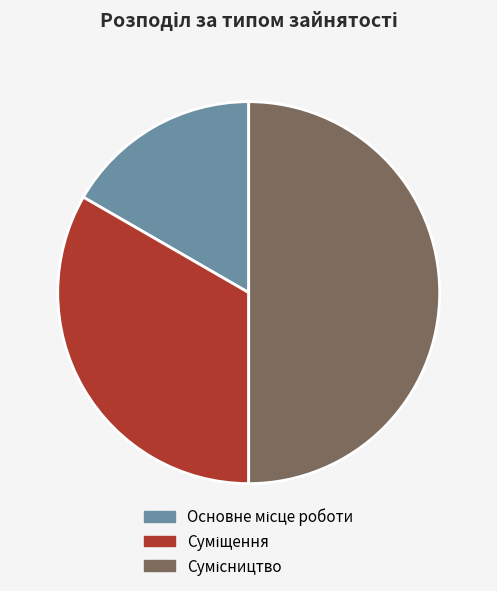

What percentage is the Основне місце роботи slice, to the nearest percent?

17%